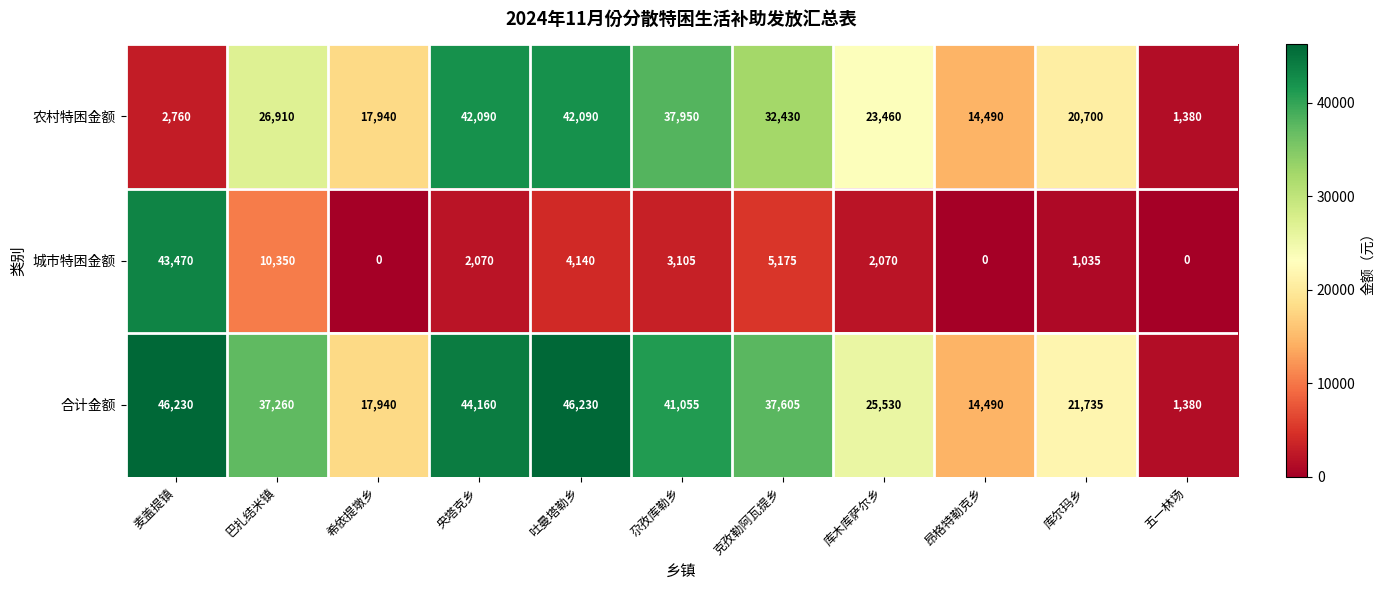

Is the value of 城市特困金额 at 麦盖提镇 greater than the value of 农村特困金额 at 吐曼塔勒乡?

Yes